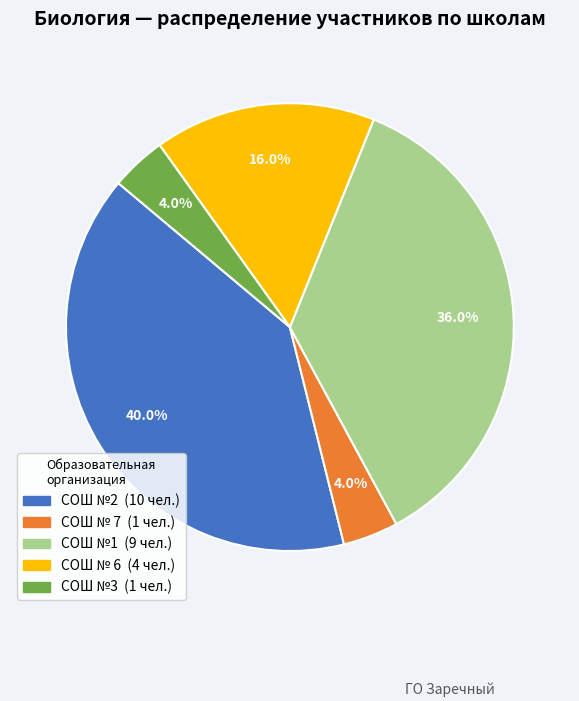

Which slice is the largest?

СОШ №2